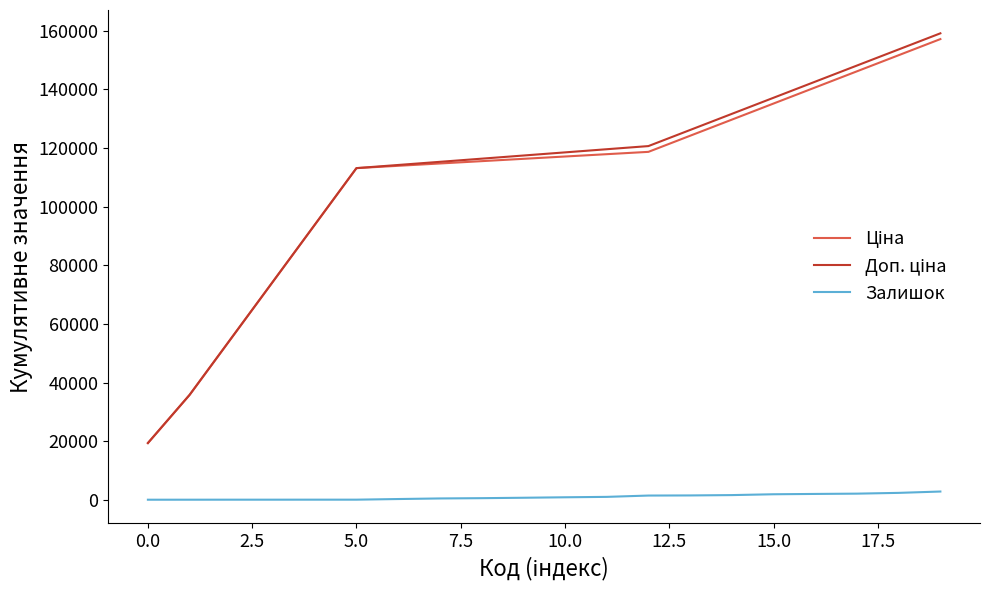

What is the maximum value shown in the chart?

159167.1